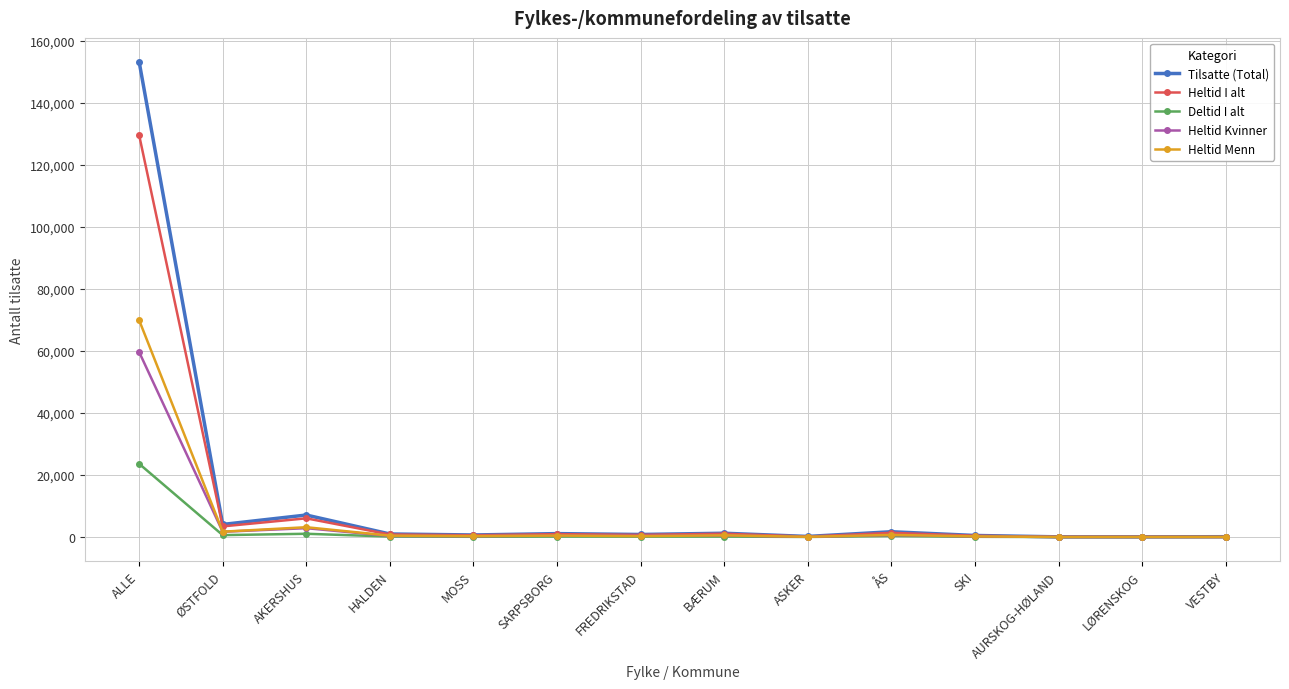

Which series has the largest range (max minus min)?

Tilsatte (Total)